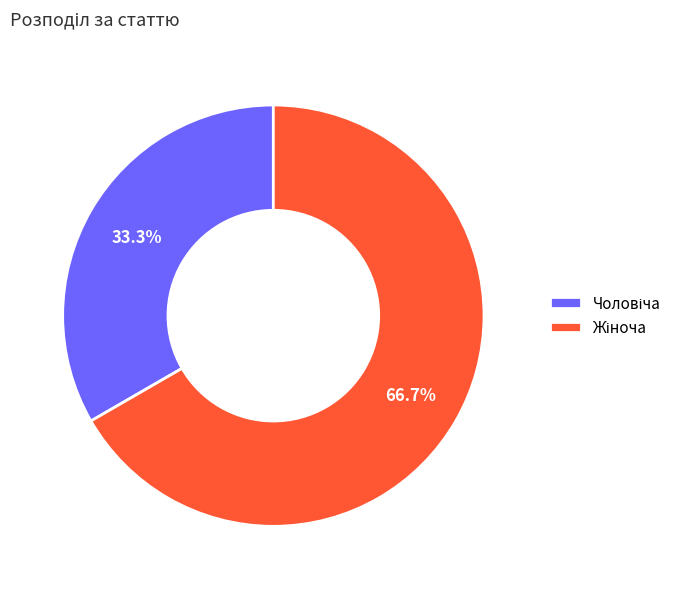

Does any single category account for the majority?

Yes